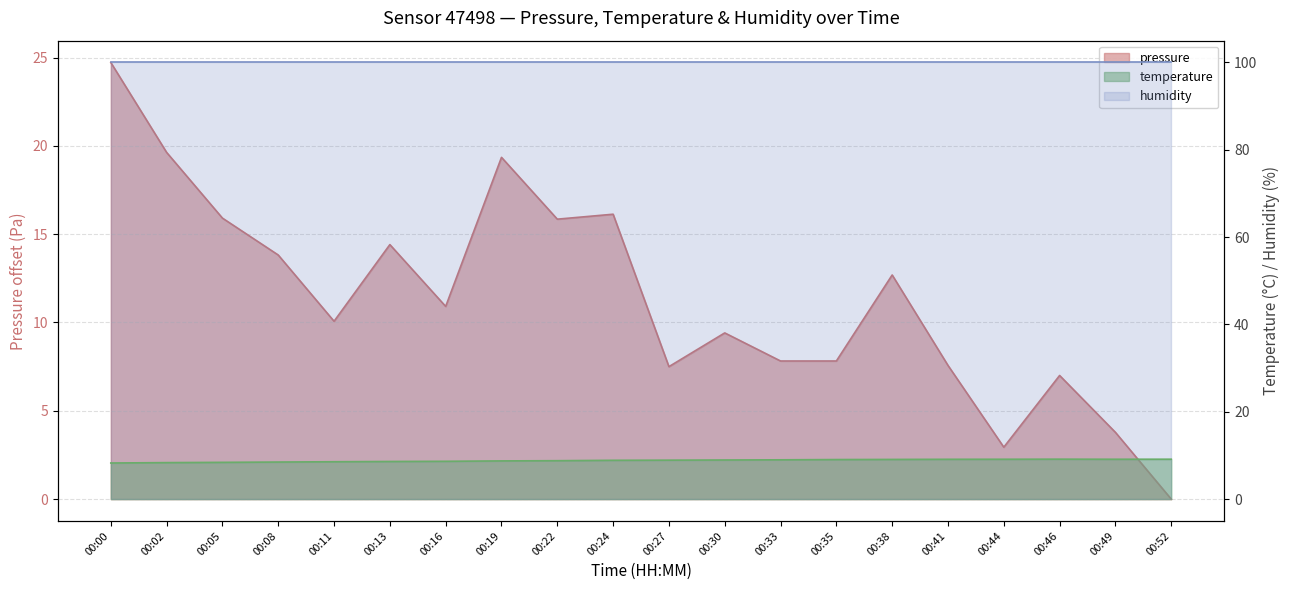

Reading left to right, extract all data points from this chart.

pressure: 00:00=24.7	00:02=19.6	00:05=15.9	00:08=13.8	00:11=10.1	00:13=14.4	00:16=10.9	00:19=19.4	00:22=15.9	00:24=16.1	00:27=7.5	00:30=9.4	00:33=7.8	00:35=7.8	00:38=12.7	00:41=7.6	00:44=2.9	00:46=7.0	00:49=3.8	00:52=0.0
temperature: 00:00=8.3	00:02=8.4	00:05=8.4	00:08=8.5	00:11=8.6	00:13=8.6	00:16=8.7	00:19=8.8	00:22=8.8	00:24=8.9	00:27=8.9	00:30=9.0	00:33=9.0	00:35=9.1	00:38=9.1	00:41=9.1	00:44=9.1	00:46=9.2	00:49=9.1	00:52=9.1